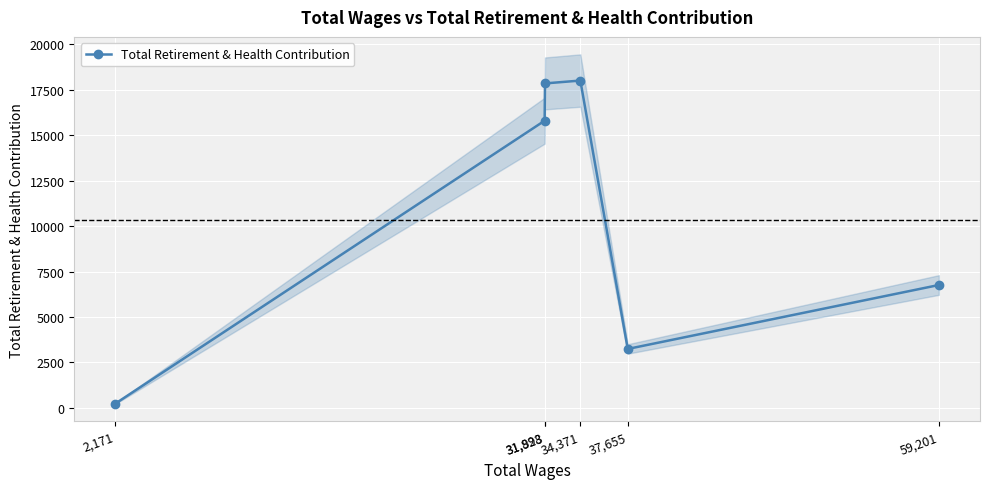

True or false: the data shows 6758 at 59,201.

True